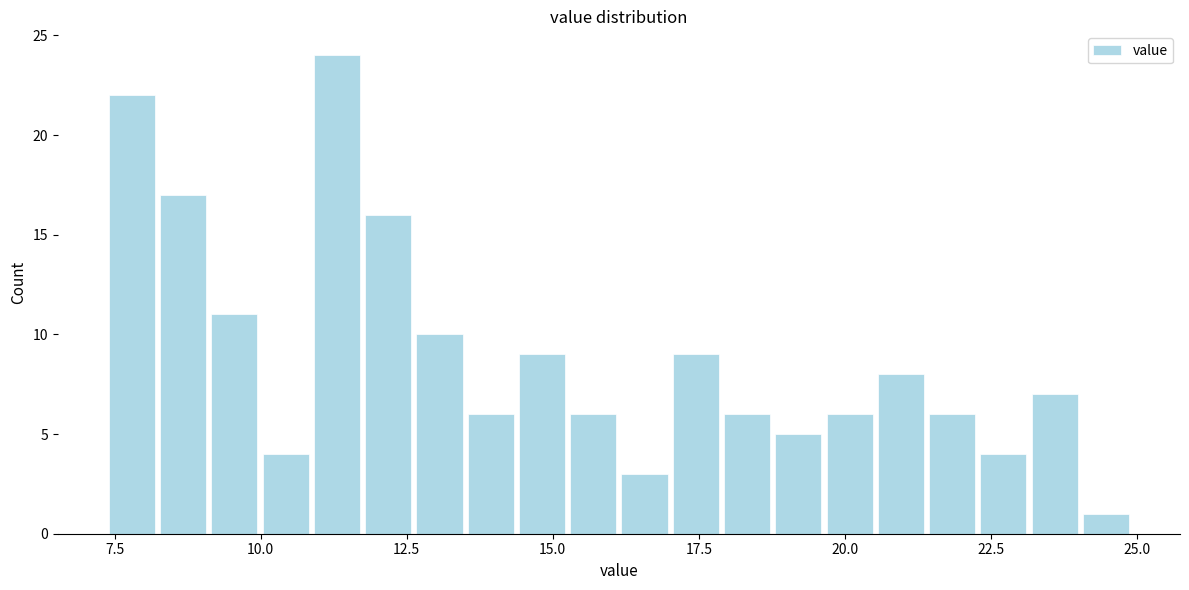

Read against the x-axis, roughly where is the centre of the tallest bar?

11.5